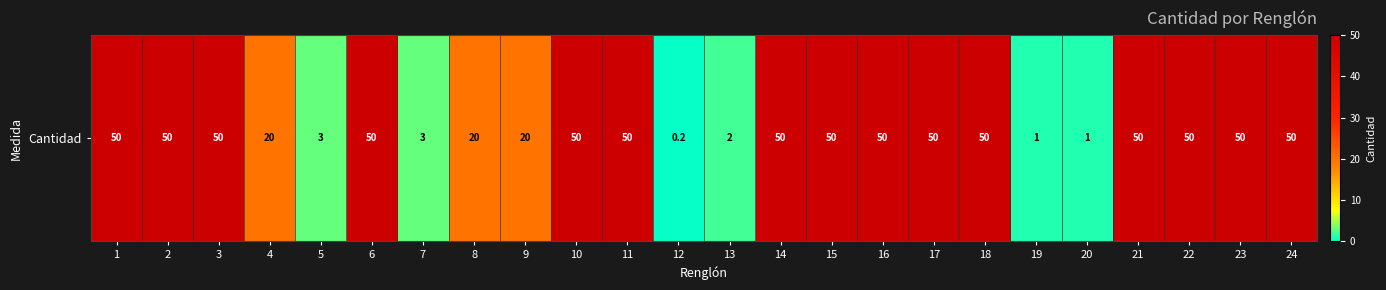

At which category does the chart reach its peak across all series?

1